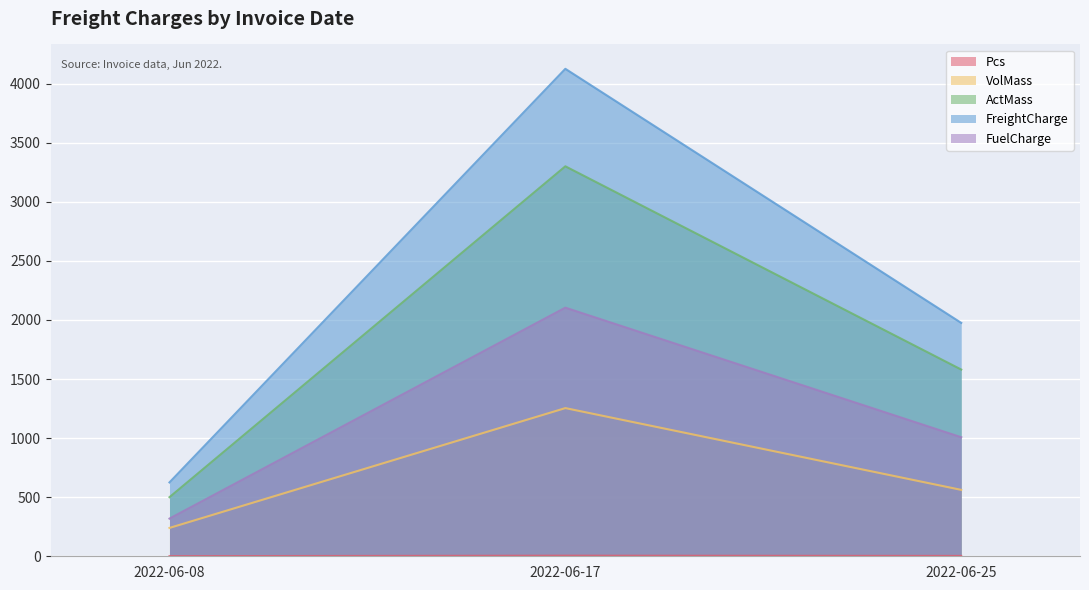

Reading left to right, extract all data points from this chart.

Pcs: 1.0	5.0	3.0
VolMass: 240.0	1254.0	562.0
ActMass: 500.0	3300.0	1580.0
FreightCharge: 625.0	4125.0	1975.0
FuelCharge: 318.8	2103.8	1007.2